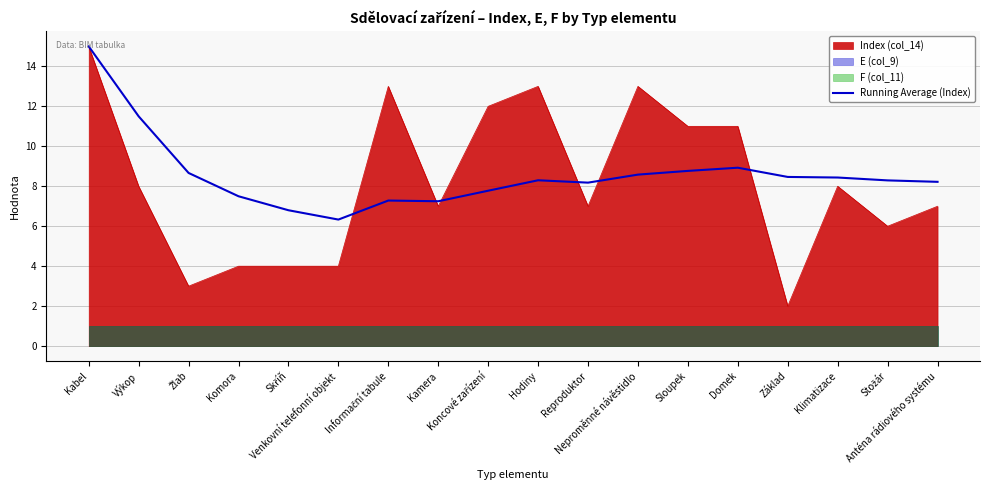

Does the chart display data point markers on the line(s)?

No